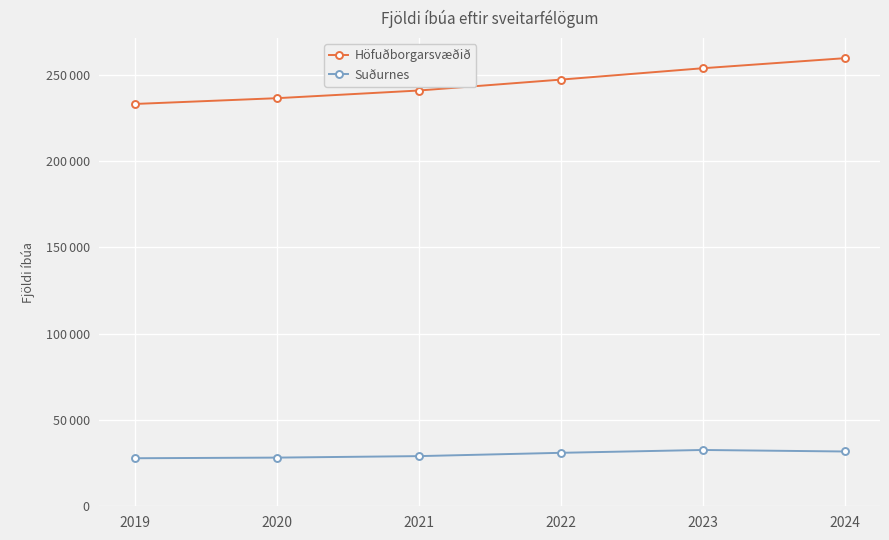

What is the difference between the Höfuðborgarsvæðið values at 2019 and 2024?

26499